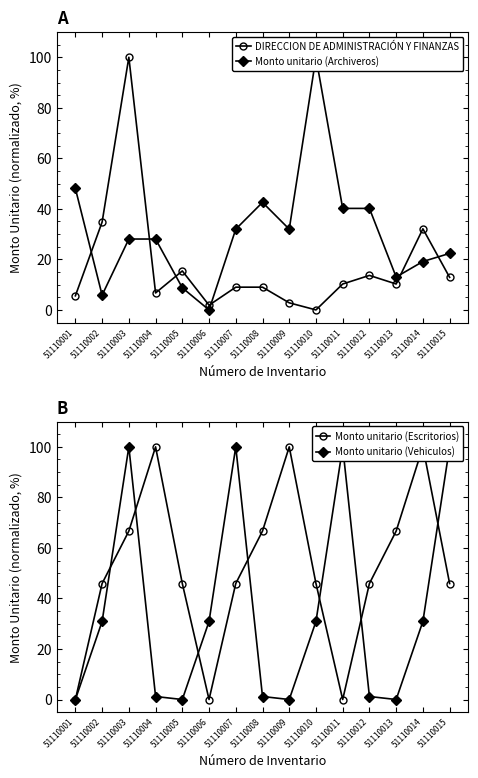

How many data points in Monto unitario (Vehiculos) are less than 30?

7